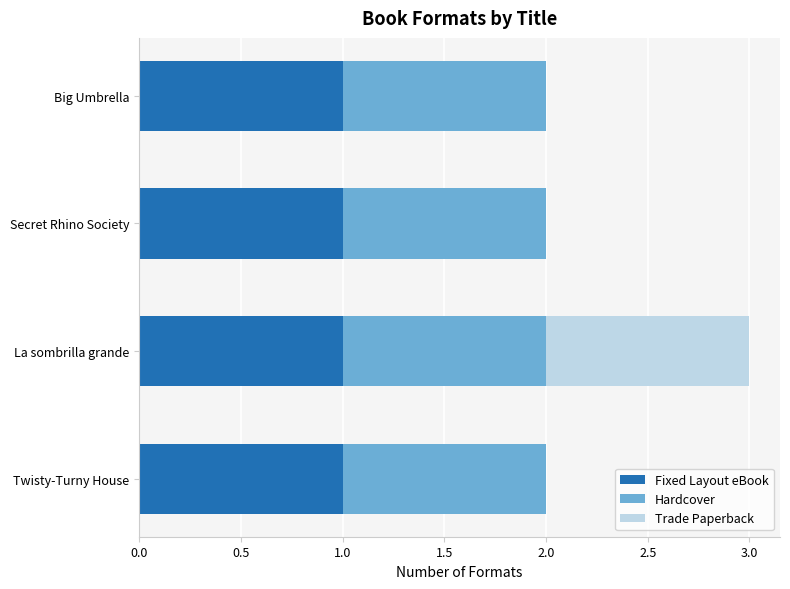

The value of Fixed Layout eBook at La sombrilla grande is 1. True or false?

True